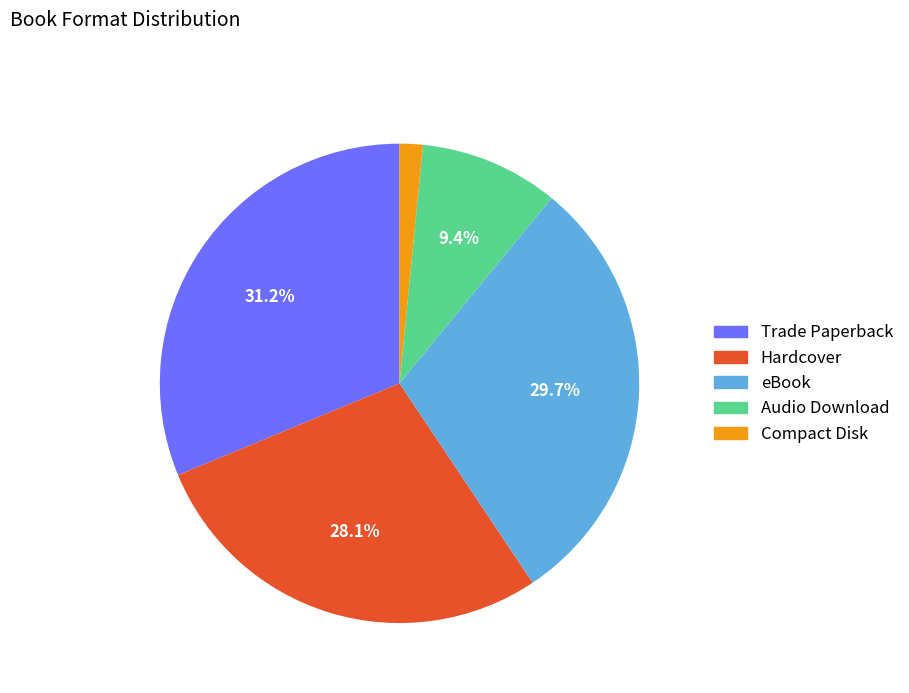

What is the smallest slice in the pie chart?

Compact Disk